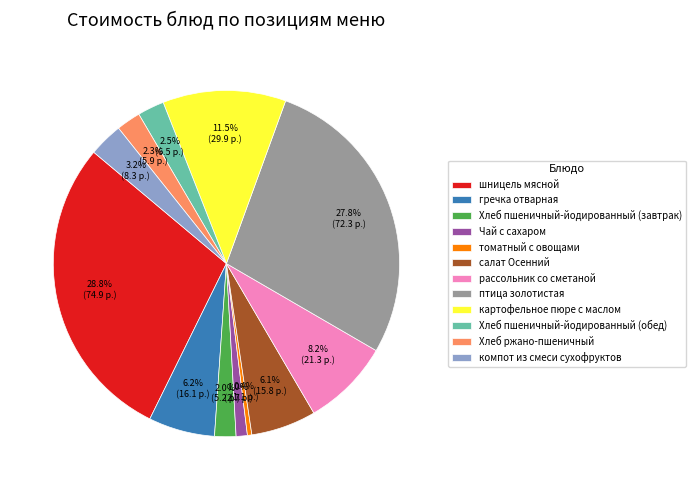

Which has a higher value, Хлеб ржано-пшеничный or Чай с сахаром?

Хлеб ржано-пшеничный